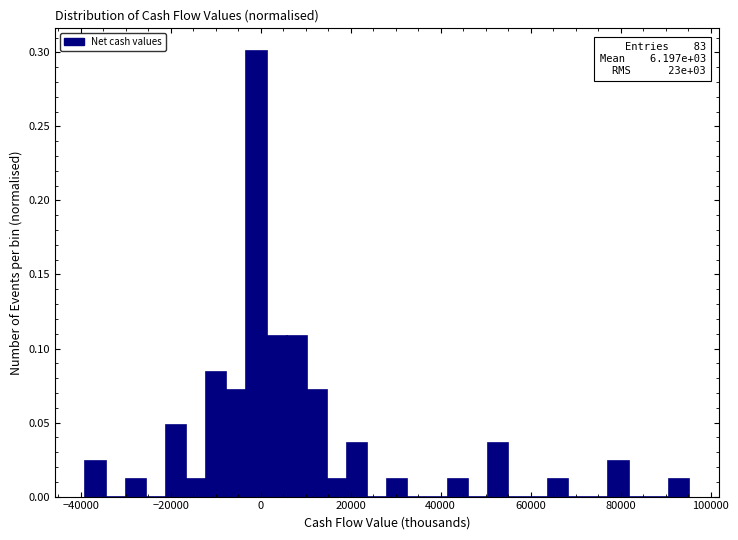

Read against the x-axis, roughly where is the centre of the tallest bar?

0